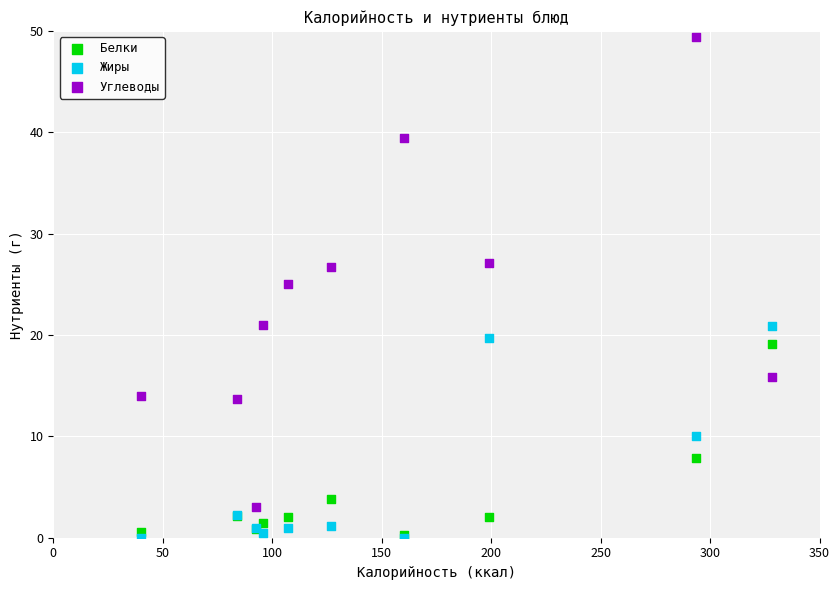

Across all series, what Y value is closest to 24?

25.0